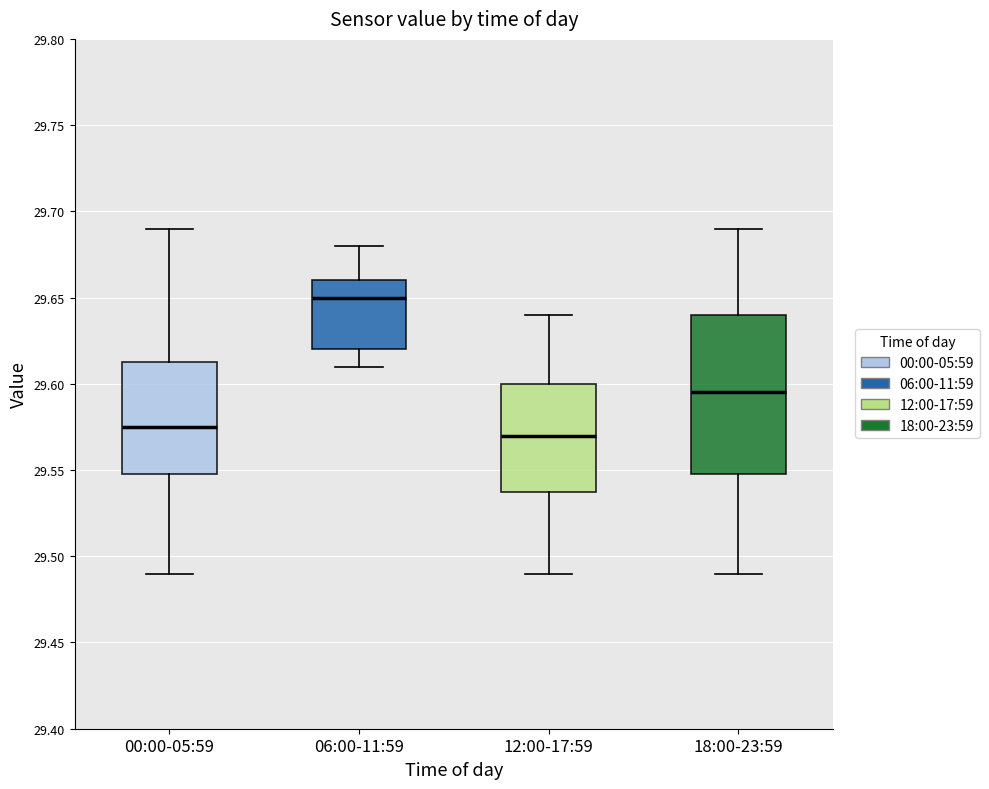

Reading left to right, transcribe this box plot: for each box, give where its median line is, the range the box spans, and where its two whiskers end, as read against the y-axis. The values are not printed on the chart, so give them approximately, as read against the axis.

00:00-05:59: median 29.575, box 29.550 to 29.615, whiskers 29.490 to 29.690
06:00-11:59: median 29.650, box 29.620 to 29.660, whiskers 29.610 to 29.680
12:00-17:59: median 29.570, box 29.540 to 29.600, whiskers 29.490 to 29.640
18:00-23:59: median 29.595, box 29.550 to 29.640, whiskers 29.490 to 29.690